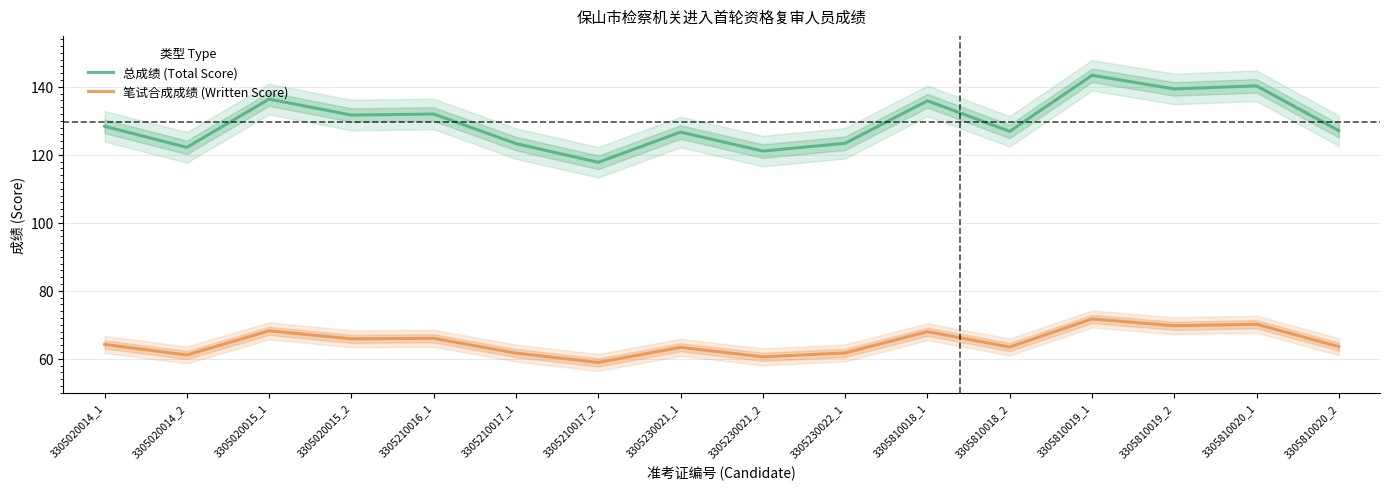

Which category has the lowest value in the 笔试合成成绩 (Written Score) series?

3305210017_2